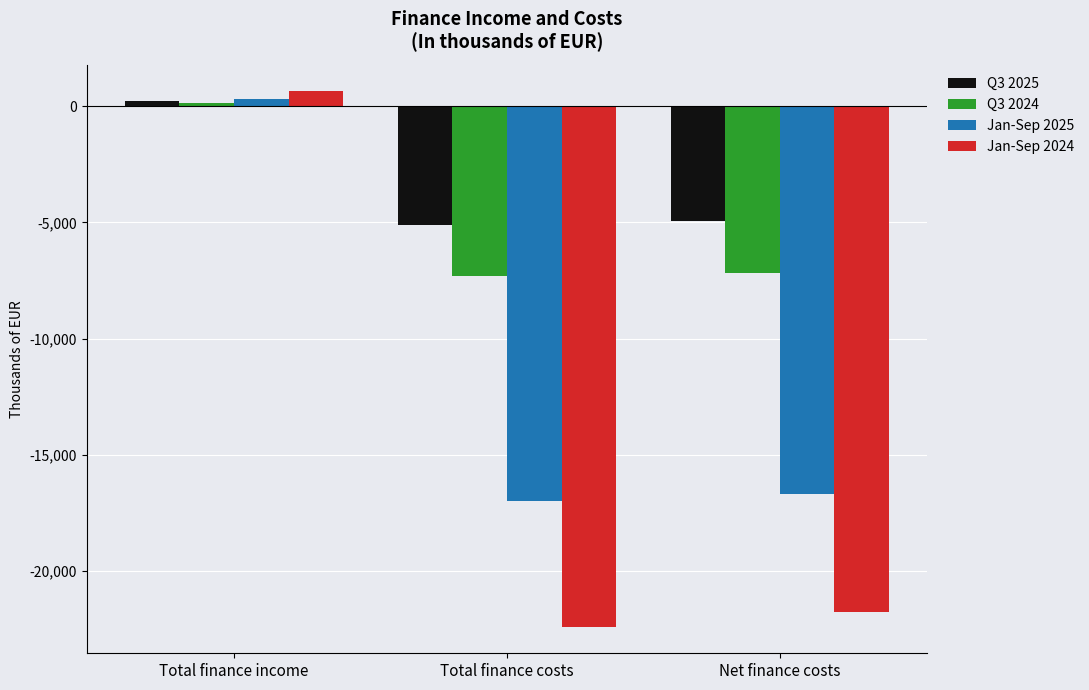

What is the label of the 1st bar from the left?

Total finance income